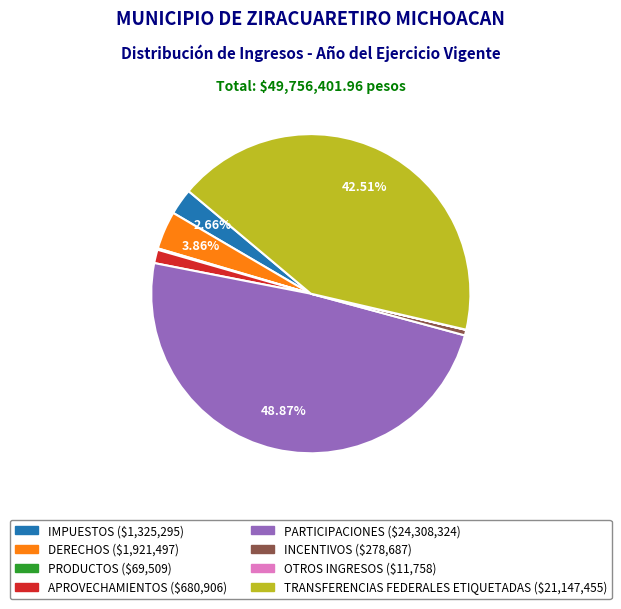

To the nearest percent, what portion does DERECHOS represent?

4%